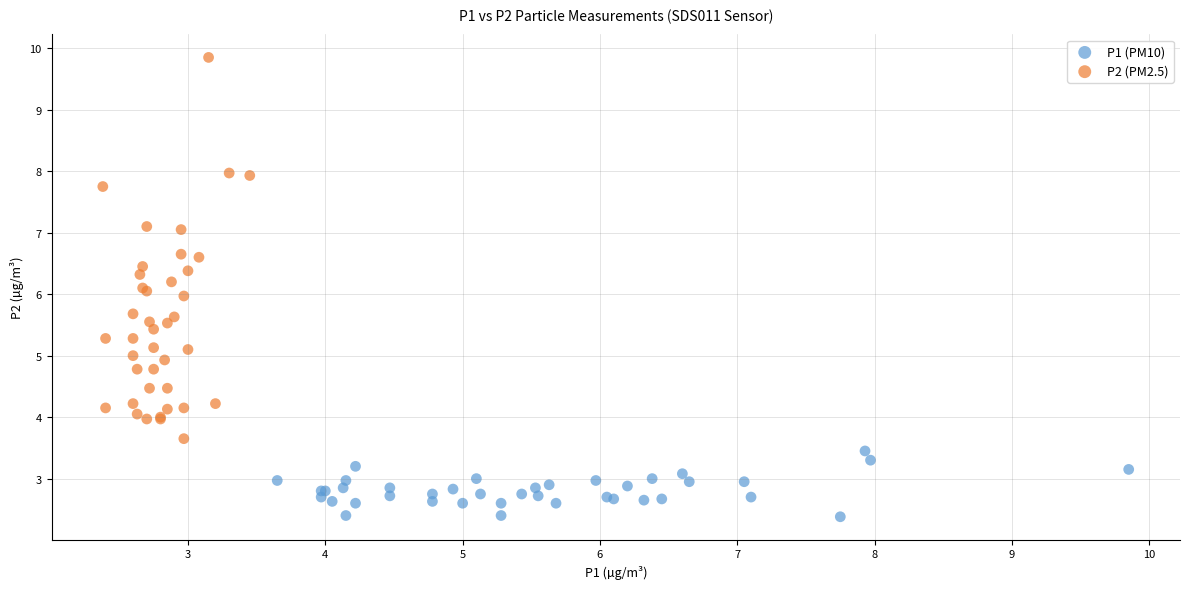

Which series has the widest spread of Y values?

P2 (PM2.5)